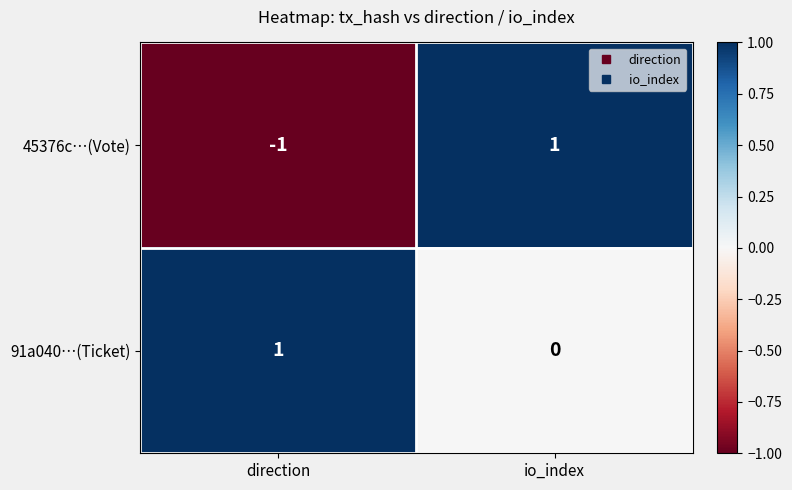

How many series are shown in this chart?

2